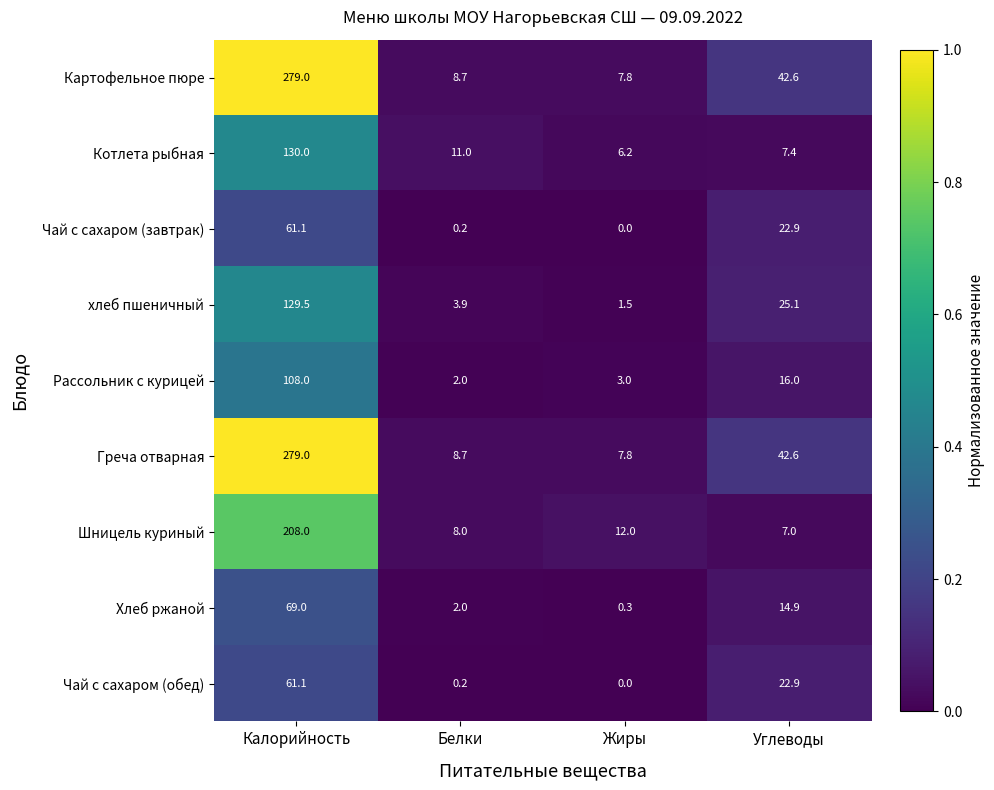

True or false: Котлета рыбная has a value of 16.6 at Белки.

False